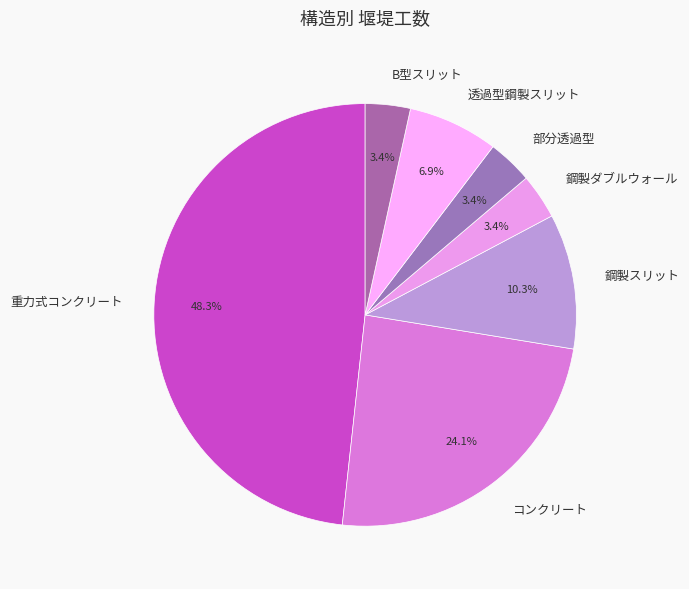

What is the largest slice in the pie chart?

重力式コンクリート